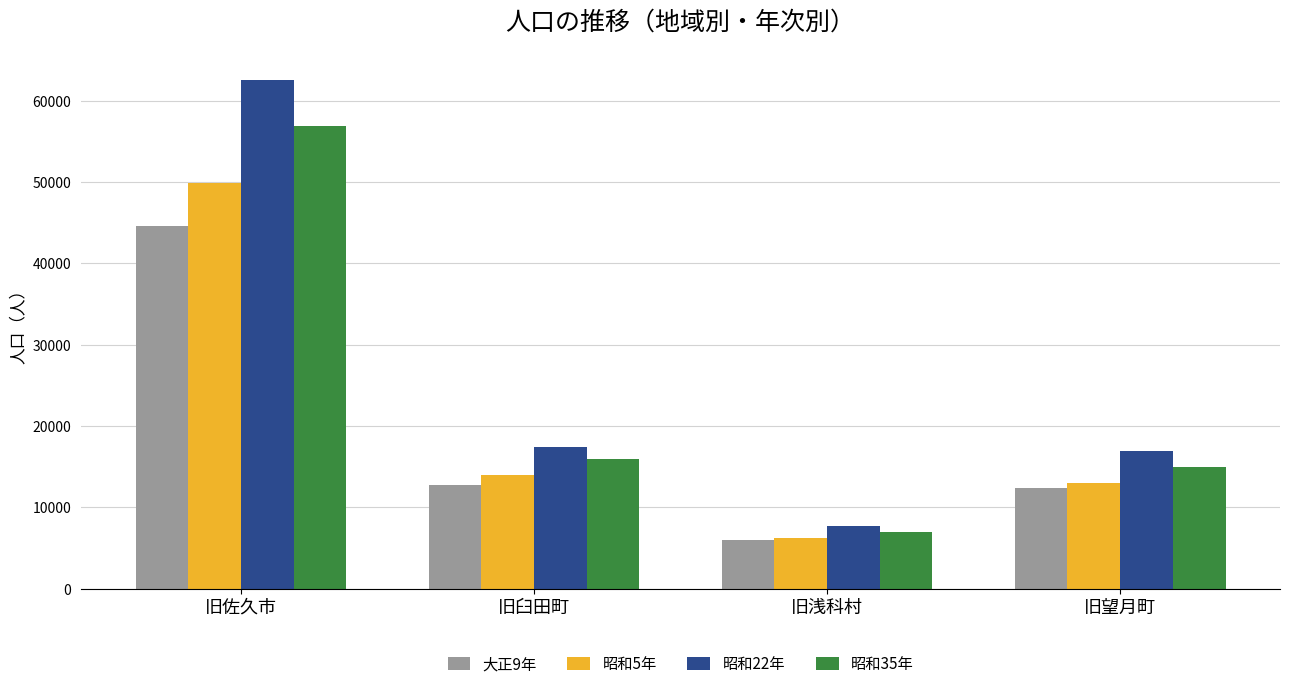

Which series has the widest spread of values?

昭和22年